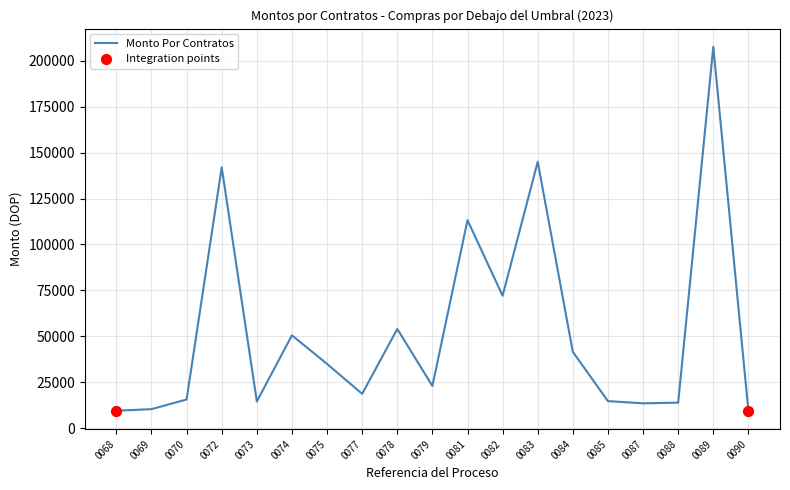

What is the ratio of the value at 0069 to the value at 0090?

1.1